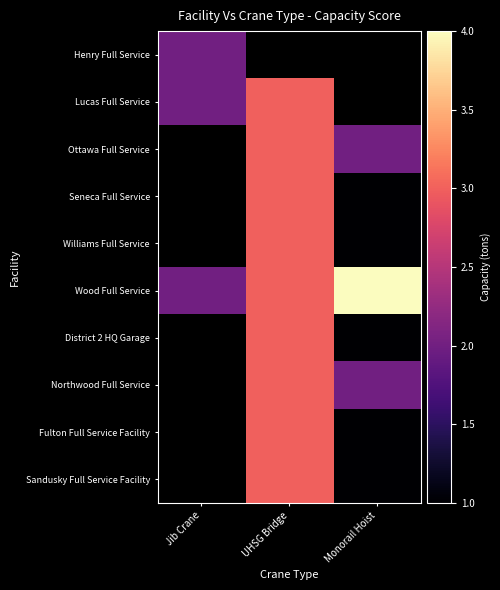

The Wood Full Service series shows 4.1 at UHSG Bridge. True or false?

False